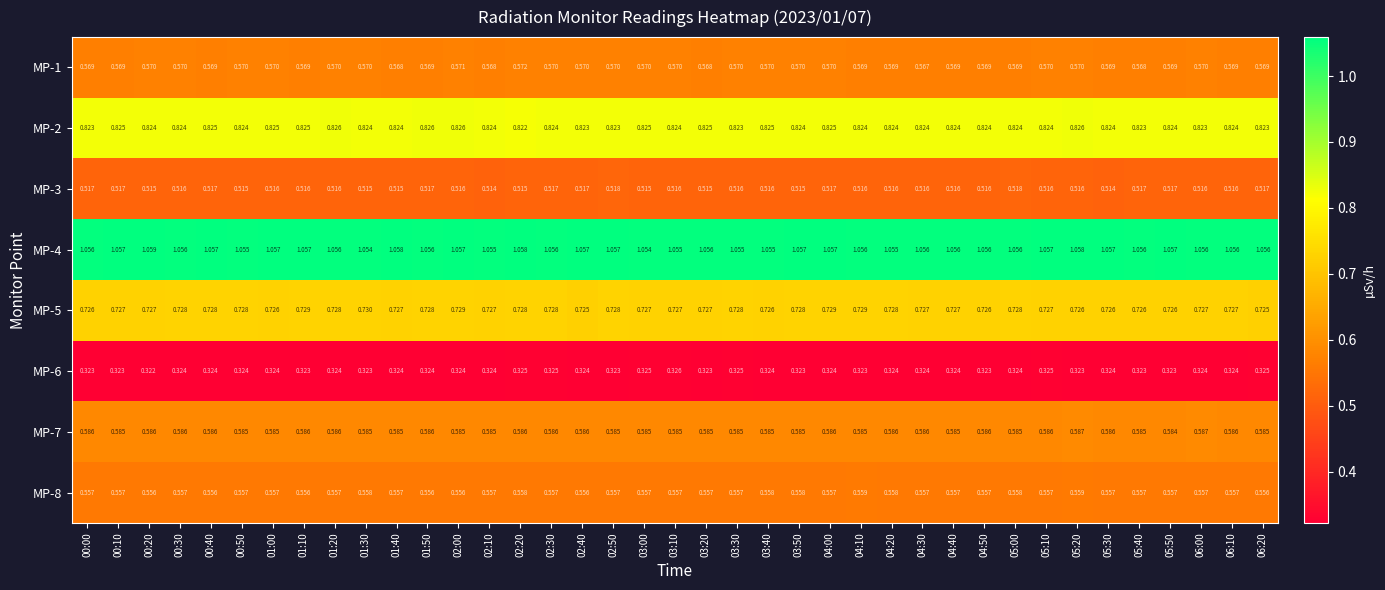

Rank the series at 00:30 from lowest to highest value.

MP-6, MP-3, MP-8, MP-1, MP-7, MP-5, MP-2, MP-4